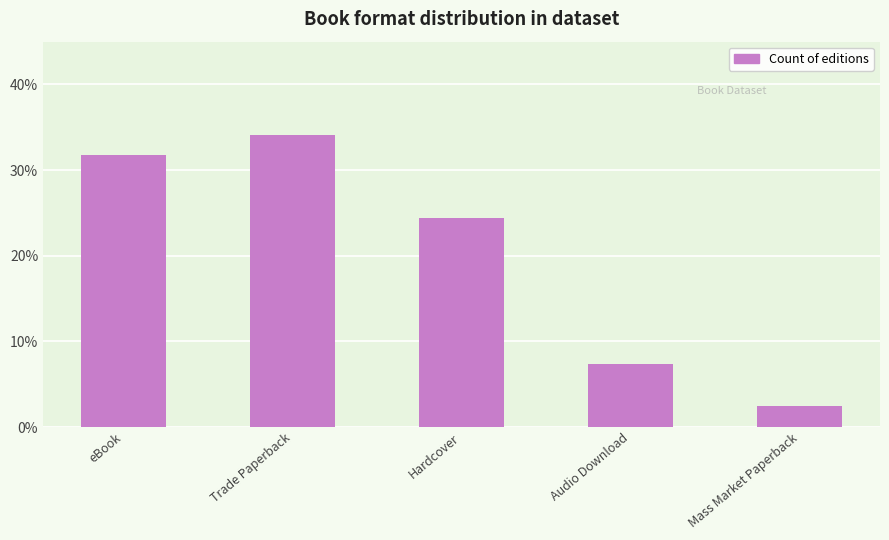

True or false: the data shows 13.0 at eBook.

False